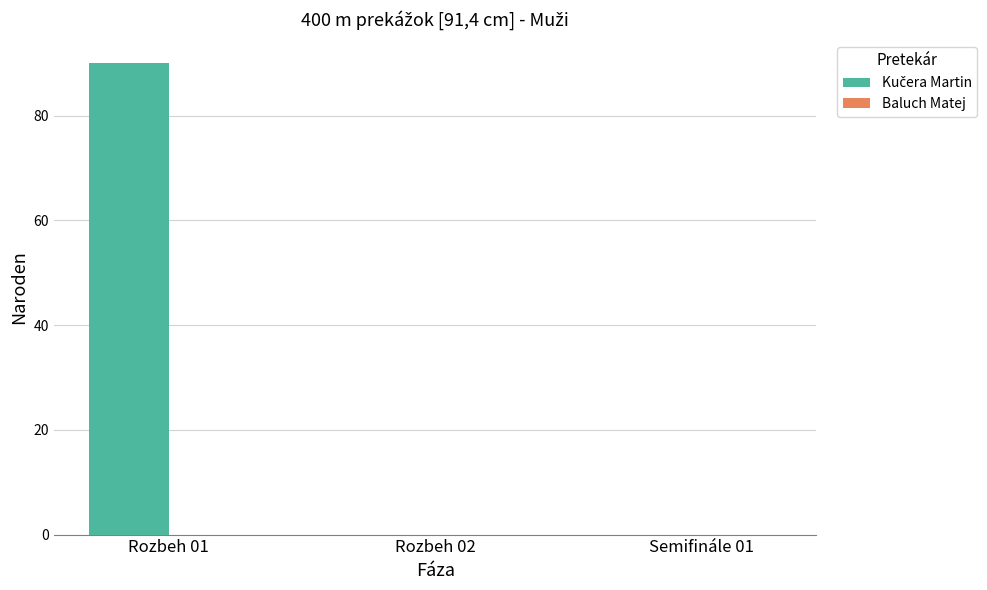

How many data points does each series have?

3